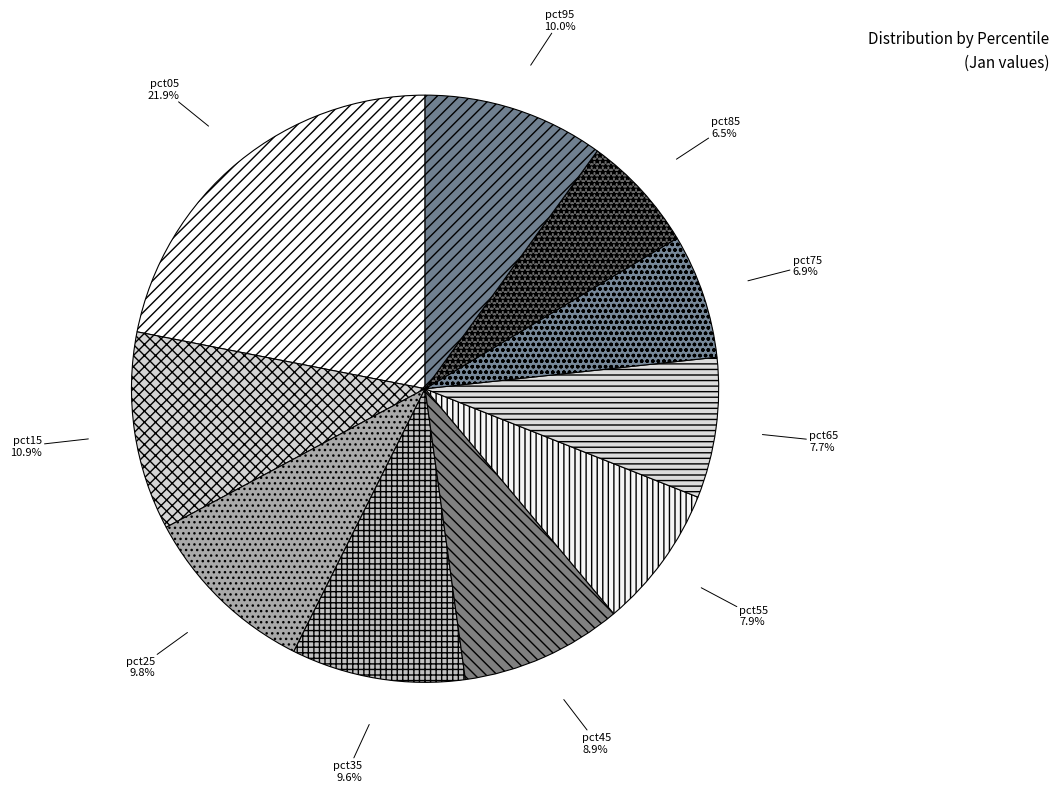

To the nearest percent, what is the difference between the largest and smallest slice percentages?

15%